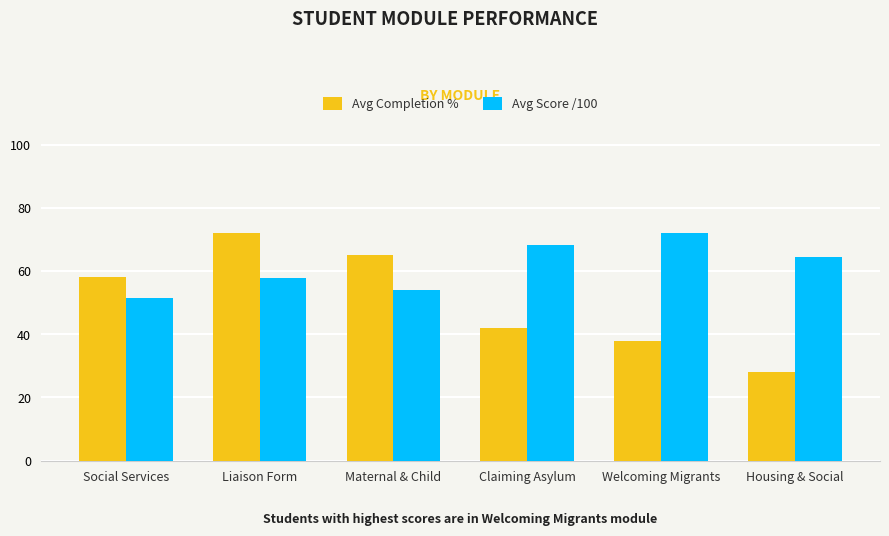

Rank the series by their average value, from lowest to highest.

Avg Completion %, Avg Score /100